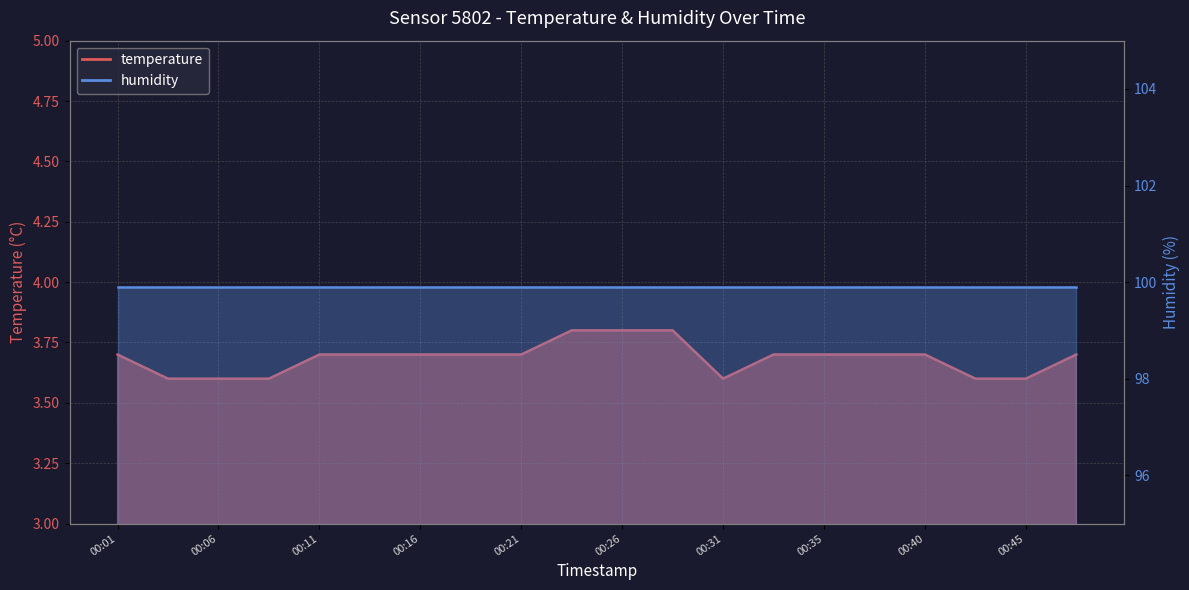

Does the chart display data point markers on the line(s)?

No